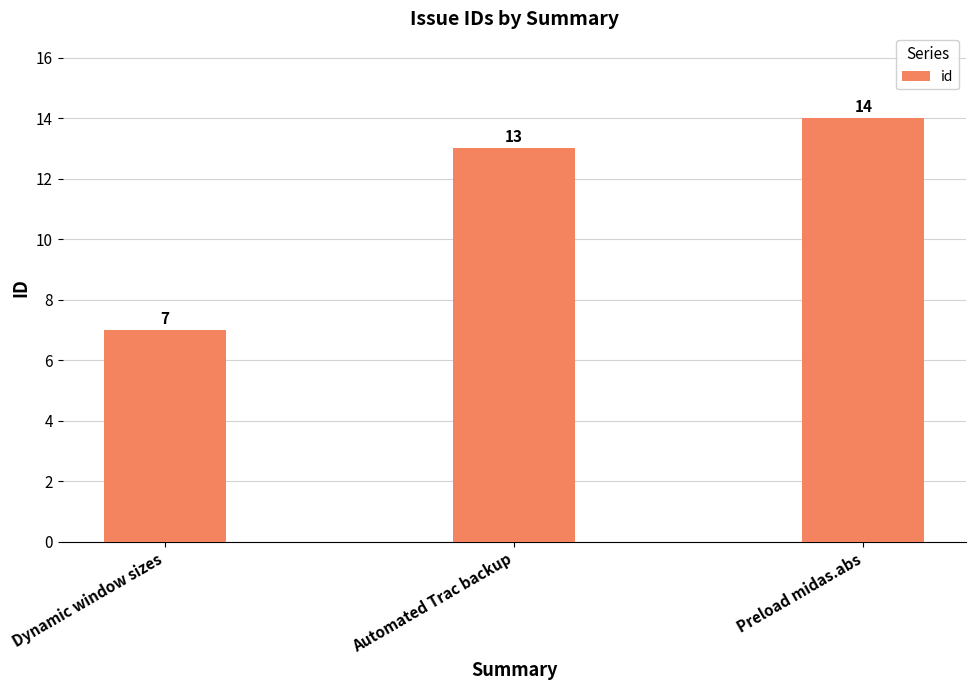

What is the label of the 2nd bar from the left?

Automated Trac backup